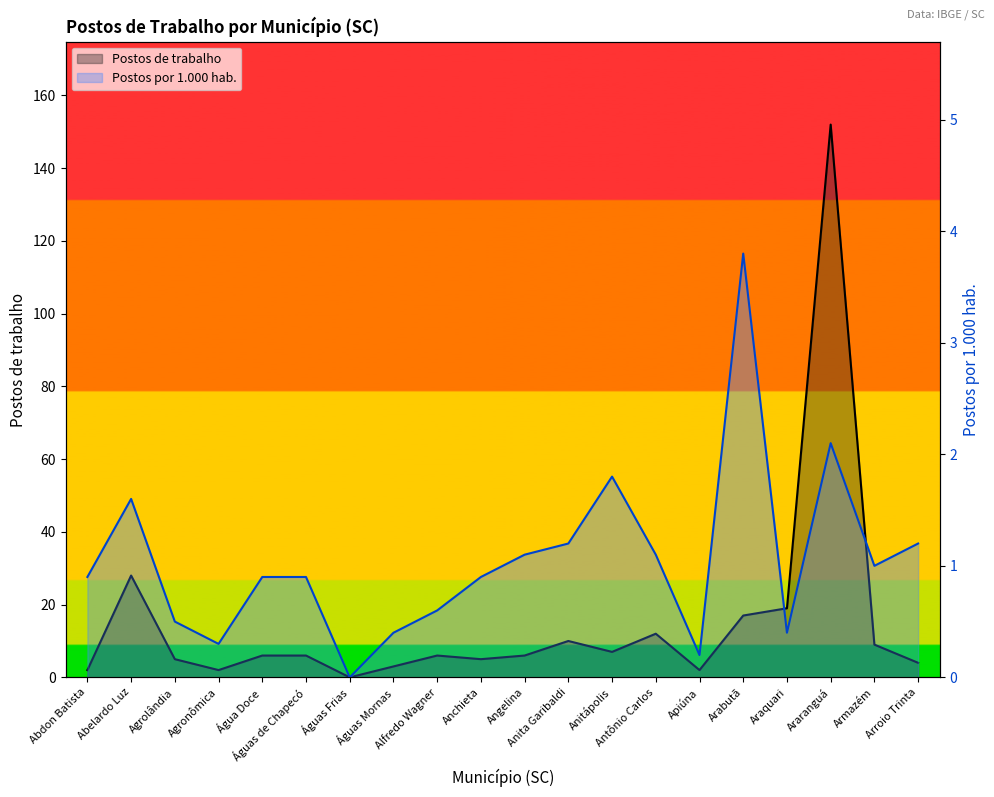

What is the label of the 6th point from the right?

Apiúna